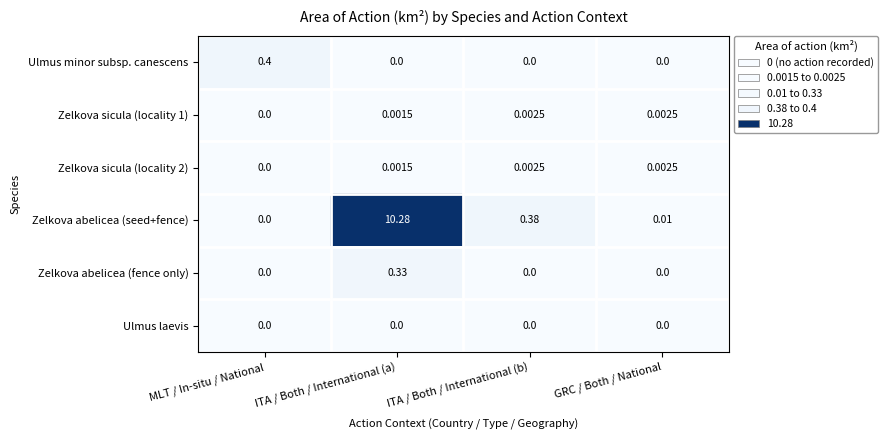

Which series changed the most between ITA / Both / International (a) and GRC / Both / National?

Zelkova abelicea (seed+fence)